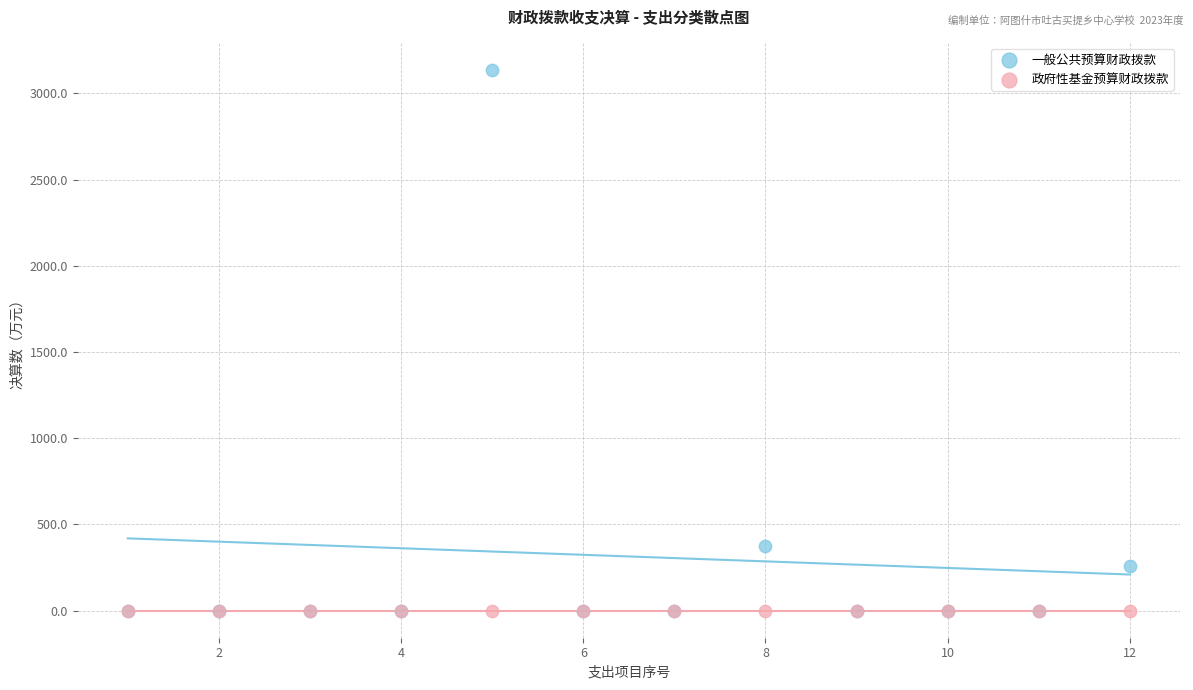

What are all the series names shown in the legend?

一般公共预算财政拨款, 政府性基金预算财政拨款